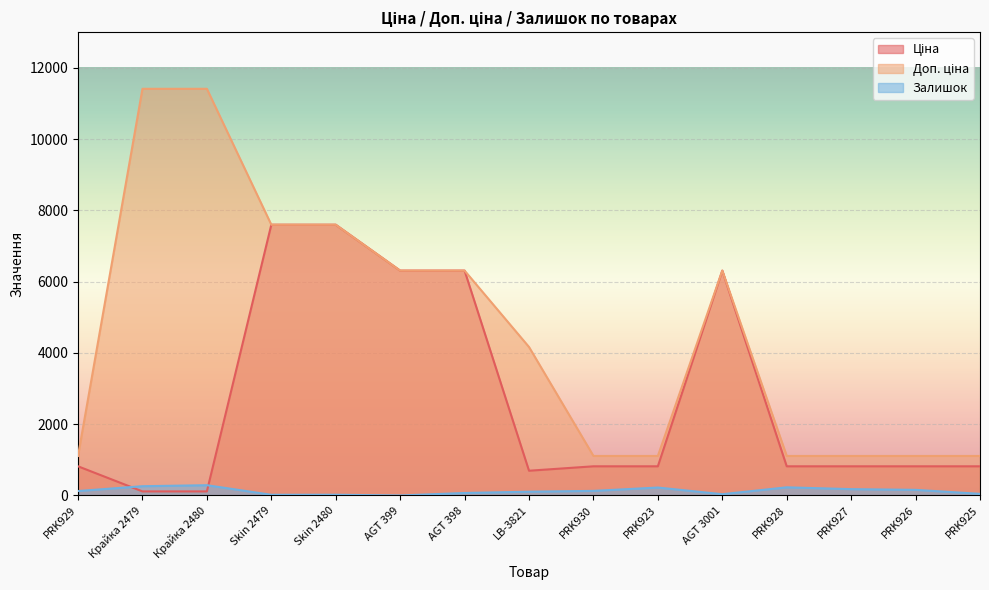

What is the sum of all Доп. ціна values?

68869.0